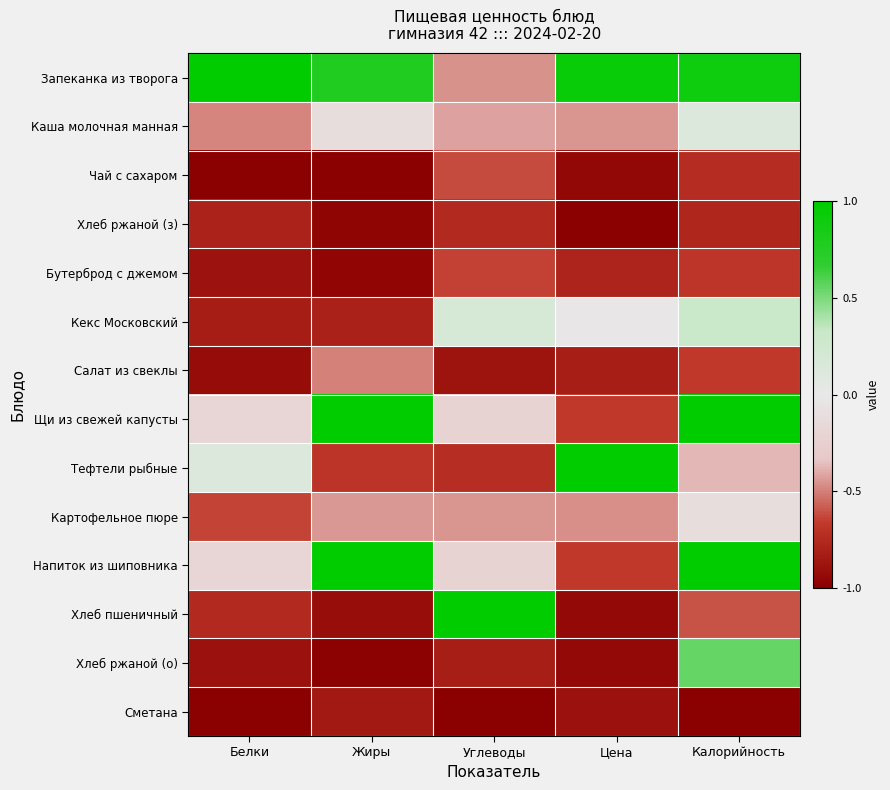

List the series in order of their peak value, highest first.

Запеканка из творога, Щи из свежей капусты, Тефтели рыбные, Напиток из шиповника, Хлеб пшеничный, Хлеб ржаной (о), Кекс Московский, Каша молочная манная, Картофельное пюре, Салат из свеклы, Чай с сахаром, Бутерброд с джемом, Хлеб ржаной (з), Сметана